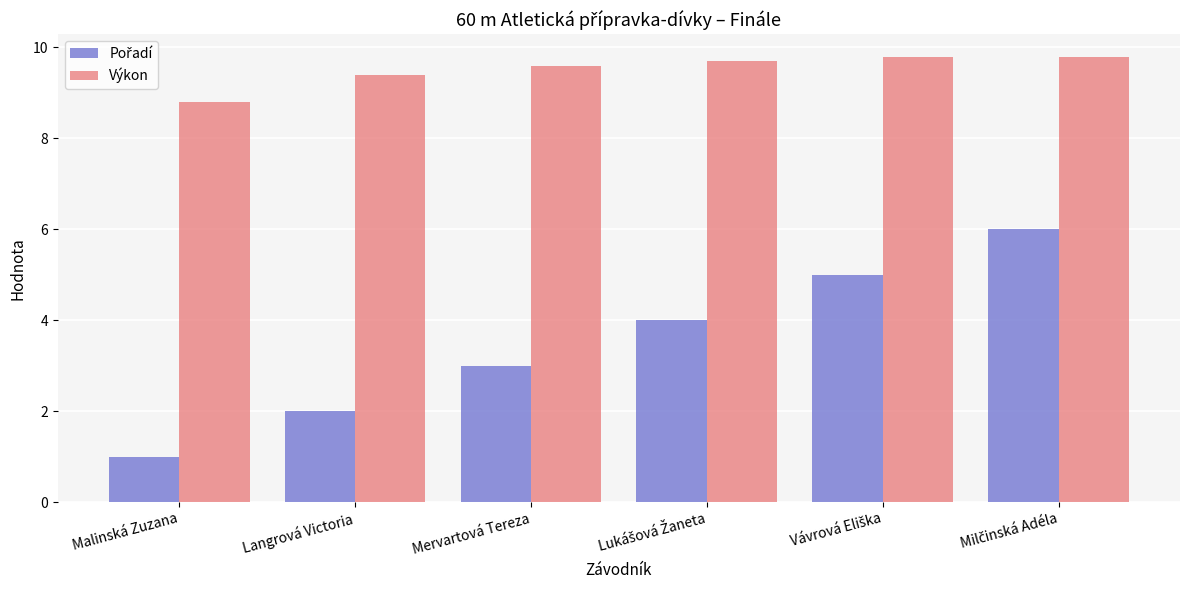

What is the minimum value for Výkon?

8.8